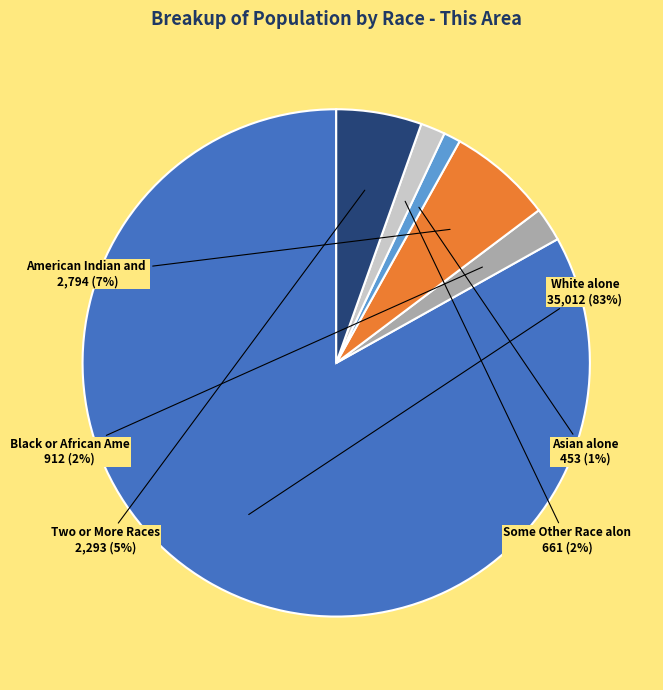

To the nearest percent, what is the difference between the largest and smallest slice percentages?

82%